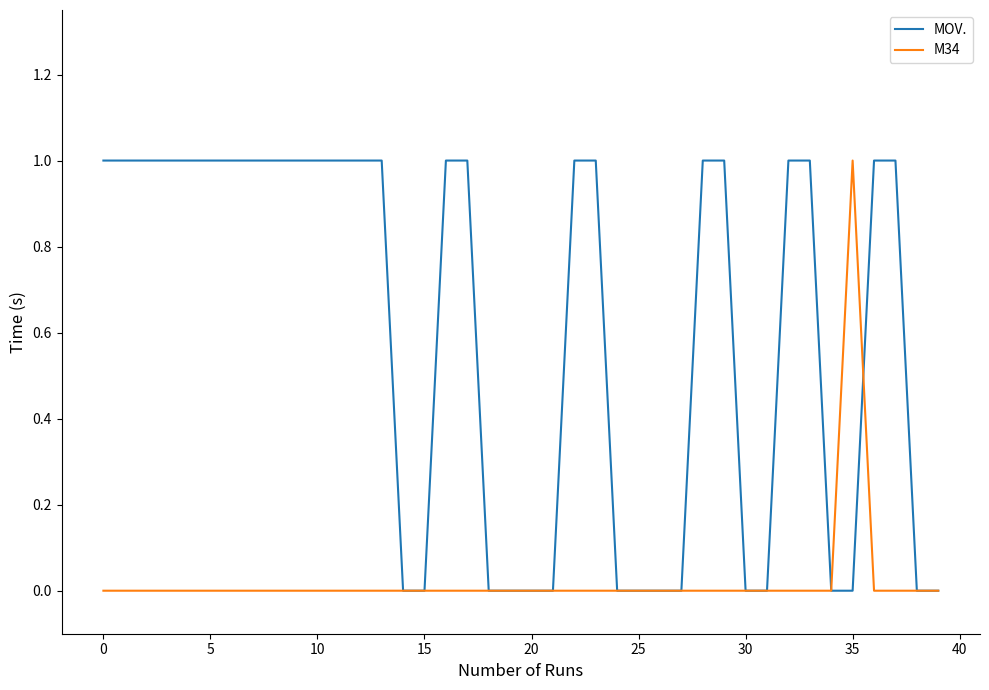

Rank the series by their average value, from lowest to highest.

M34, MOV.